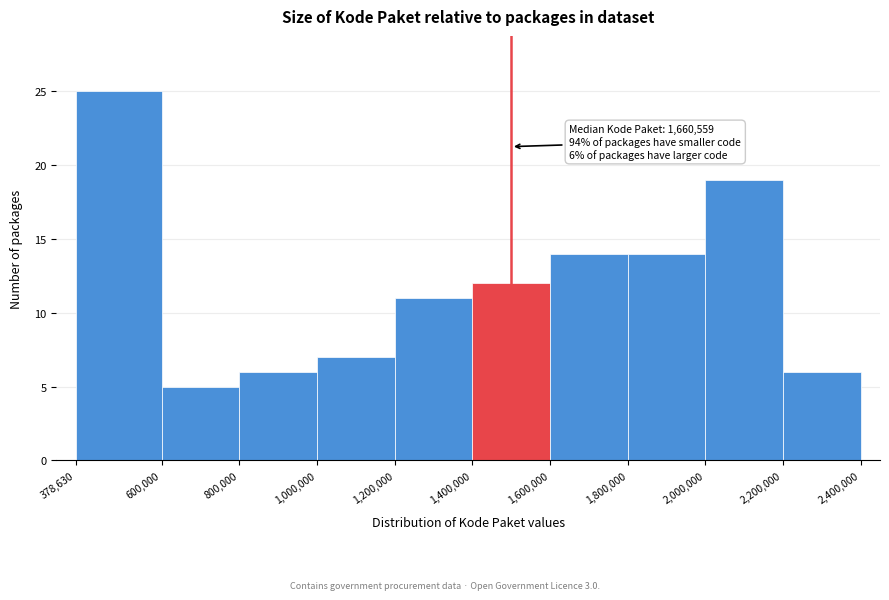

Which range on the x-axis has the tallest bar?

378,630 to 600,000